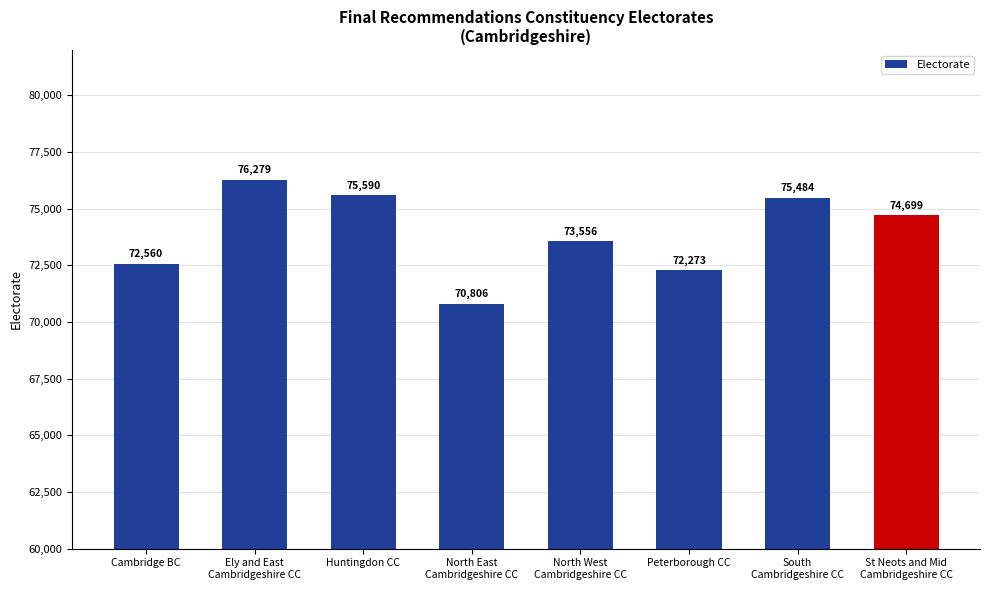

What is the approximate value at Ely and East
Cambridgeshire CC, to the nearest 100?

76300